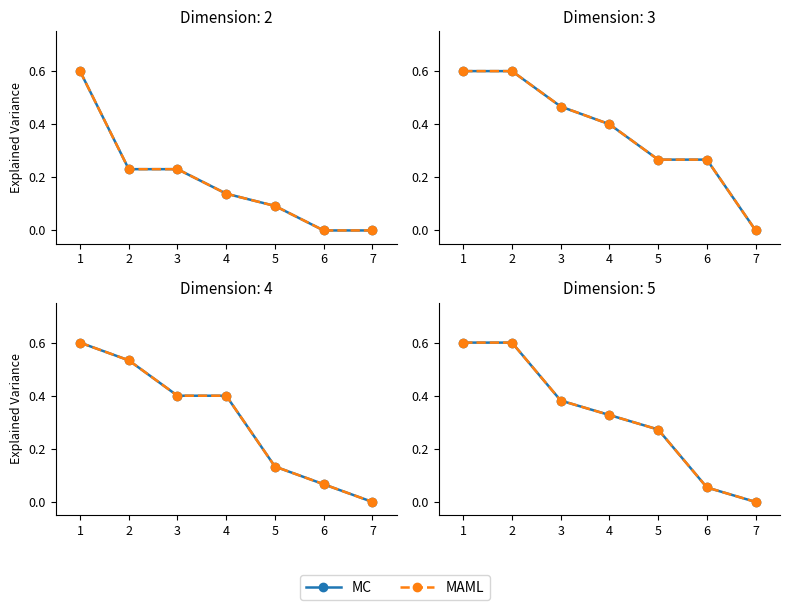

At how many categories does at least one series exceed 0?

6